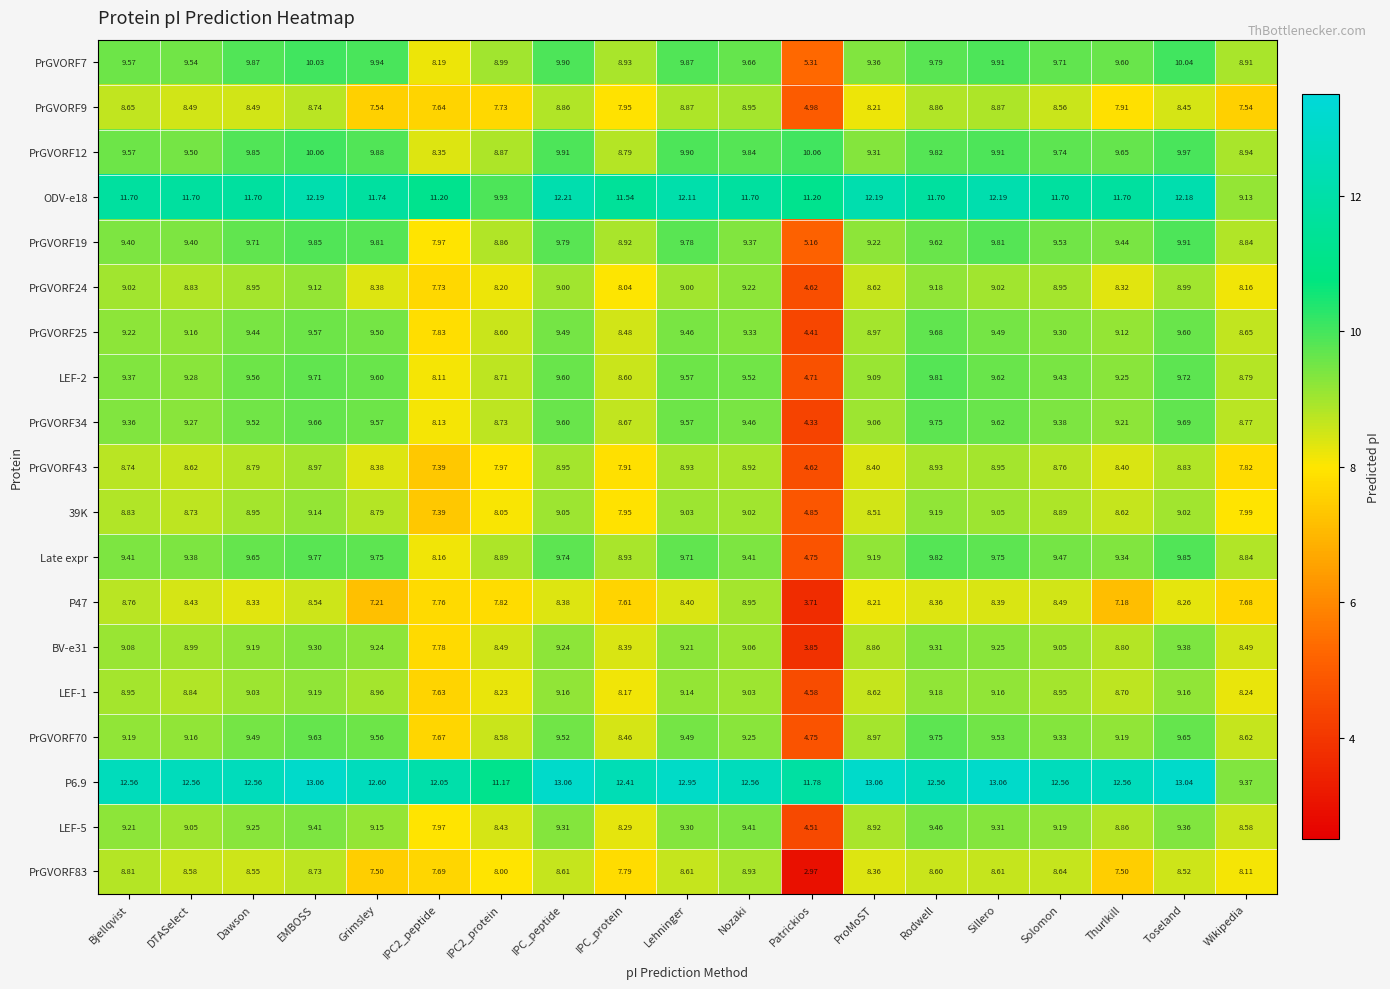

At which label does PrGVORF12 first exceed 9?

Bjellqvist